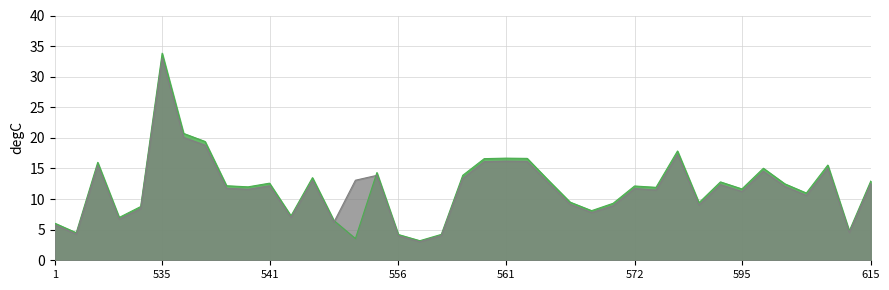

True or false: Energeticka hodnota kcal and Energeticka hodnota kJ cross at least once.

True